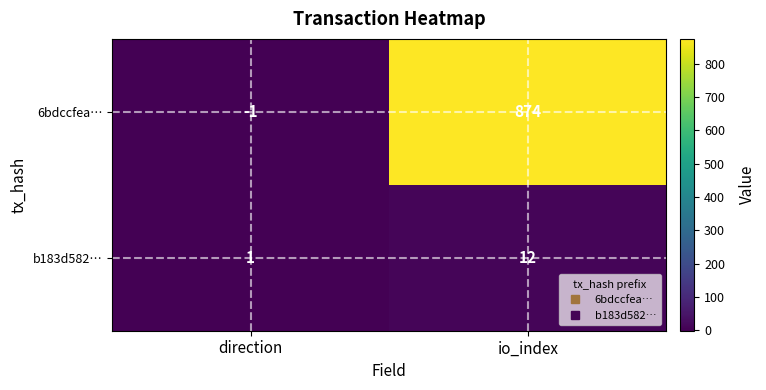

Which category has the highest value across all series?

io_index